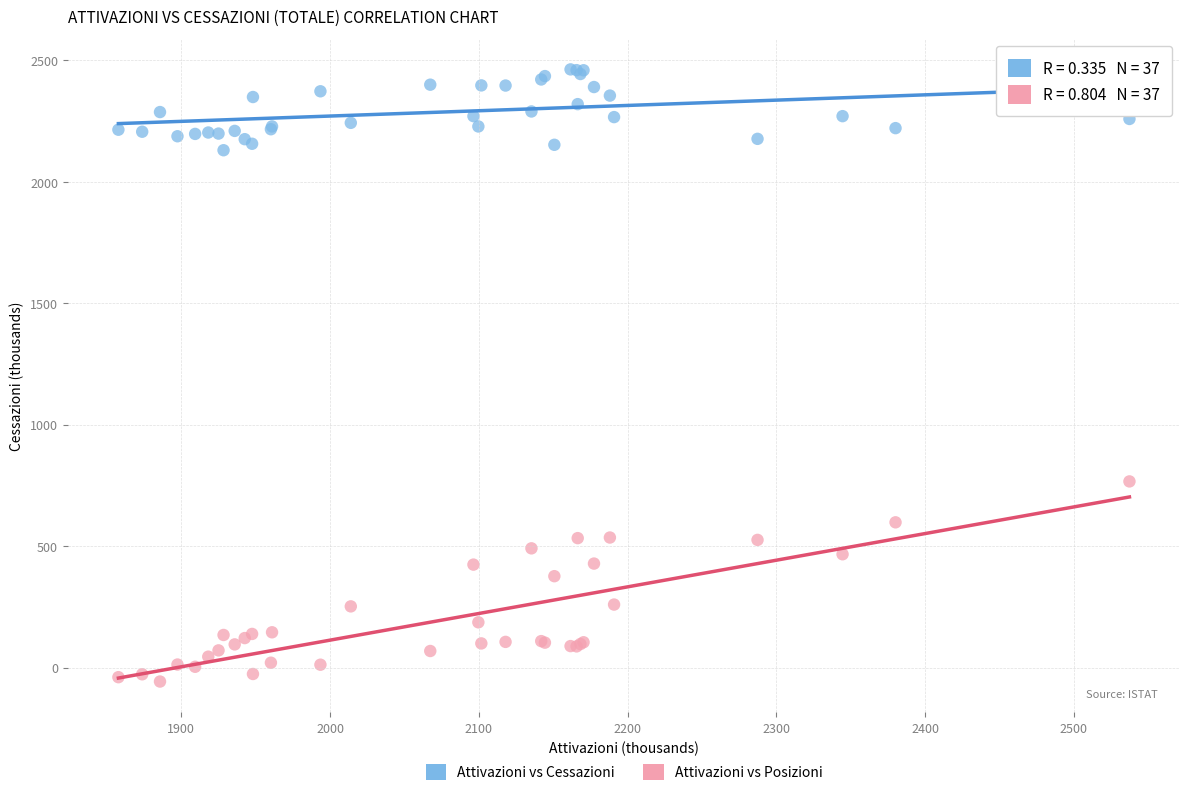

Which series reaches the maximum Y coordinate?

Attivazioni vs Cessazioni